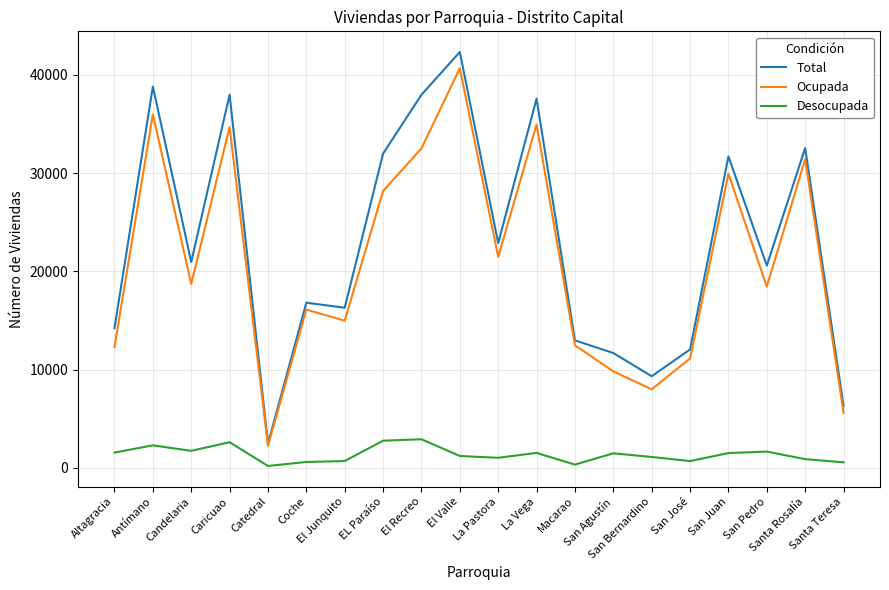

Where does the Total series first go above 20944?

Antímano